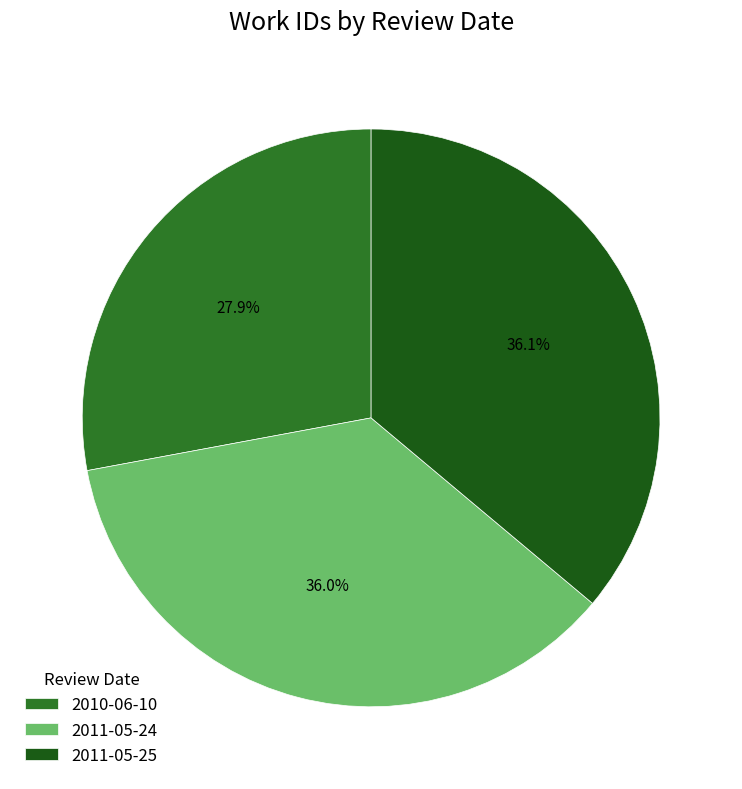

To the nearest percent, what is the difference between the largest and smallest slice percentages?

8%